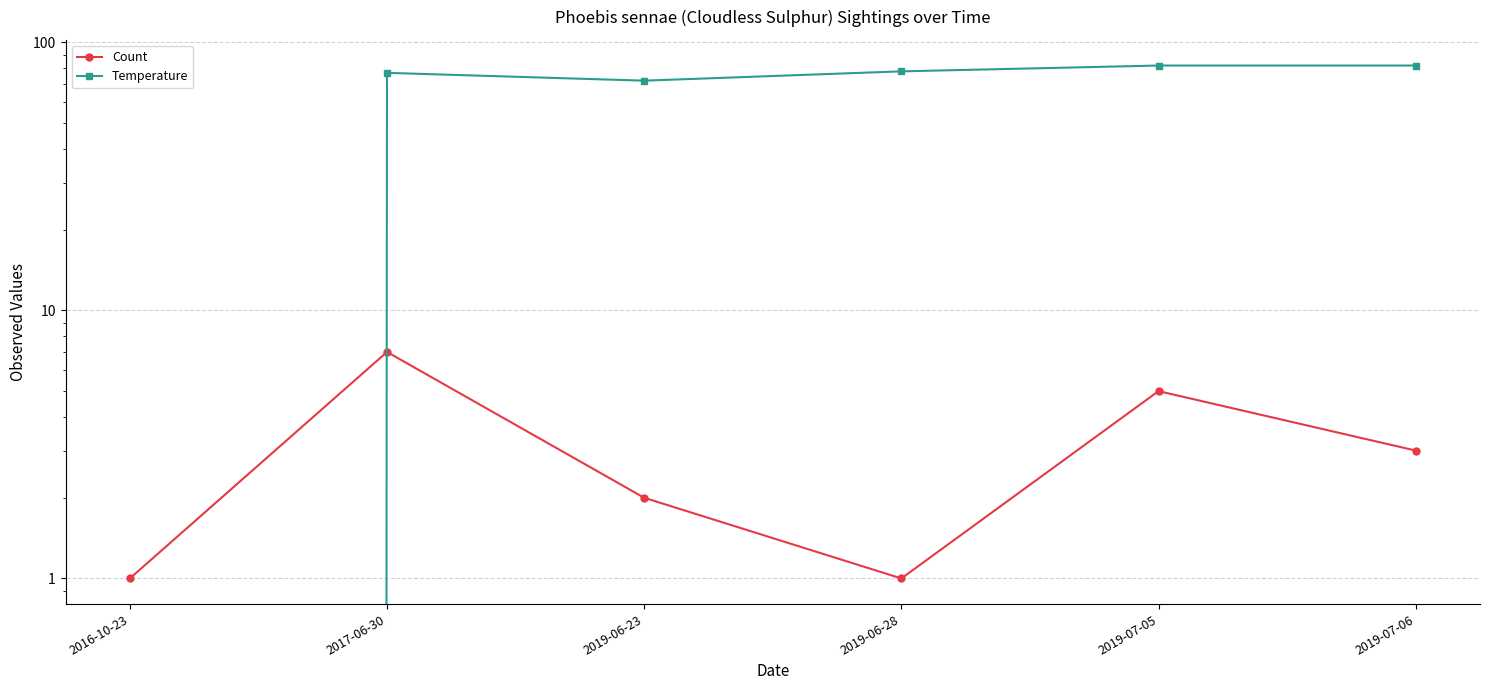

How many interior local valleys does the Temperature series have?

1